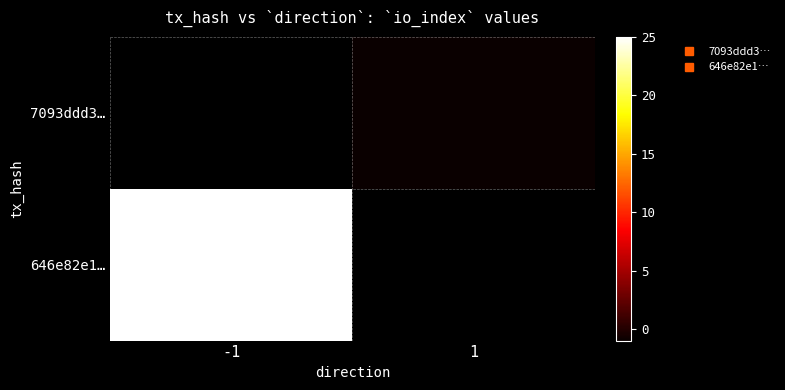

Which series has the largest range (max minus min)?

646e82e1…